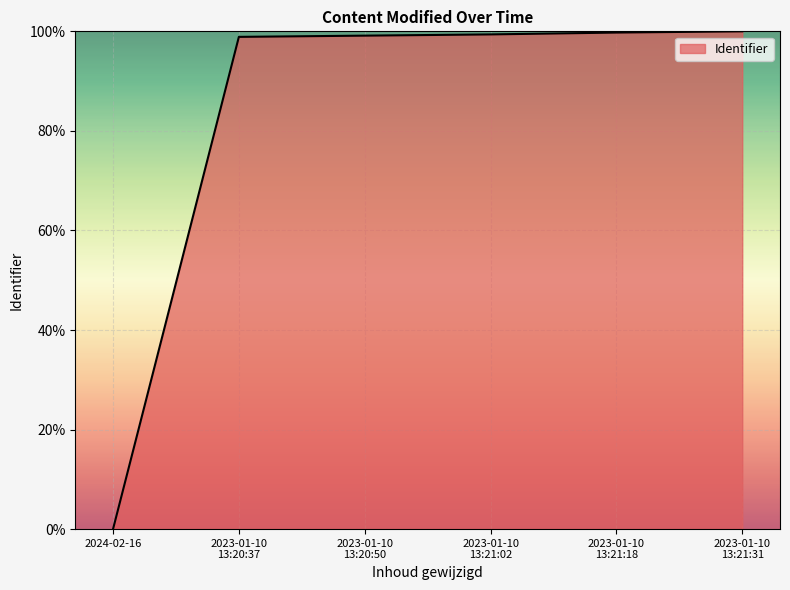

How many lines are shown in the chart?

1